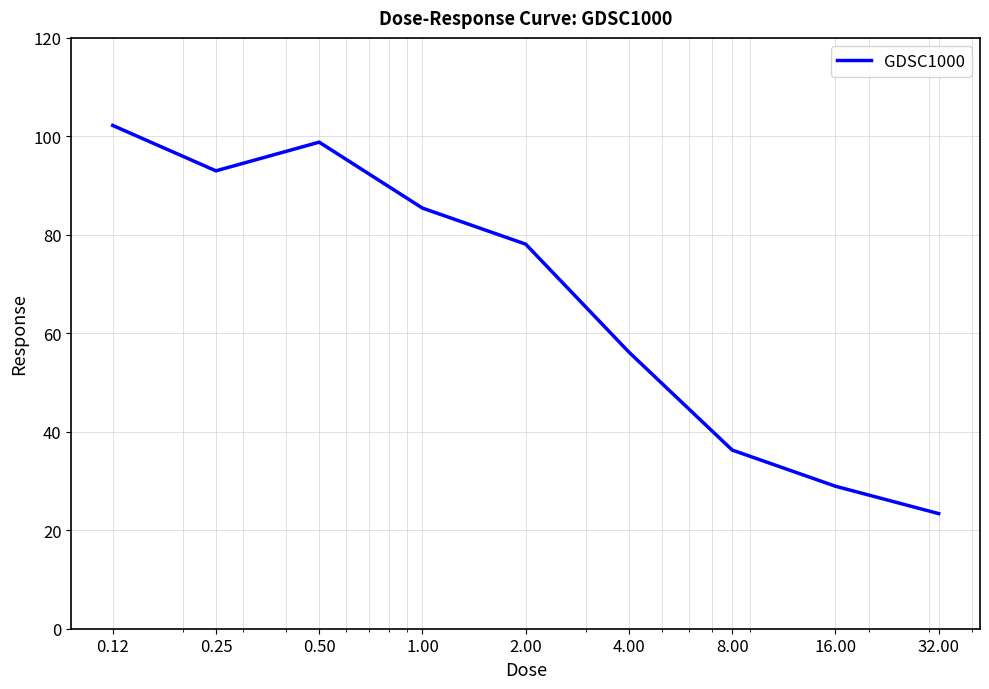

What is the difference between the maximum and second lowest values?

73.3